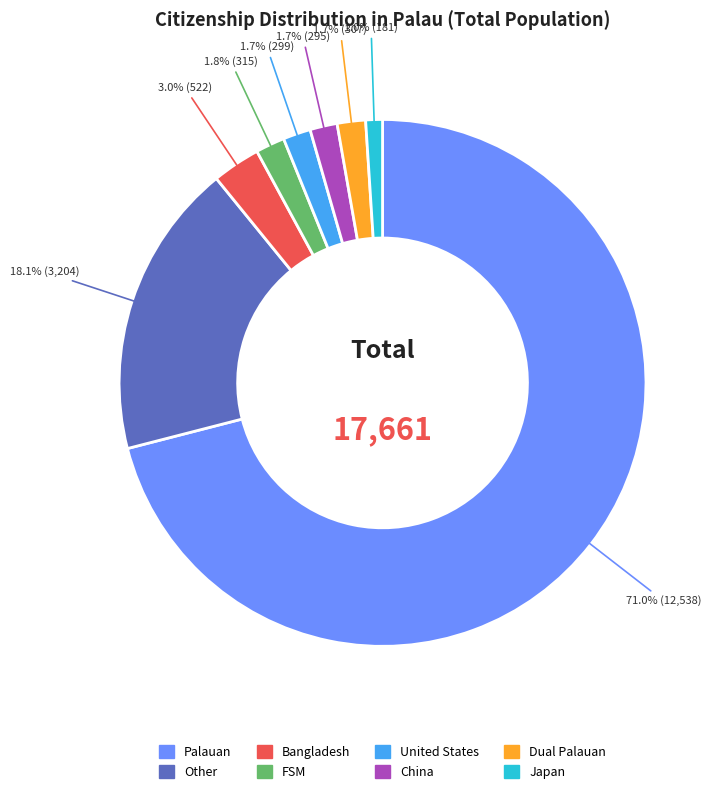

Approximately how many times larger is the value at United States compared to Bangladesh?

0.6